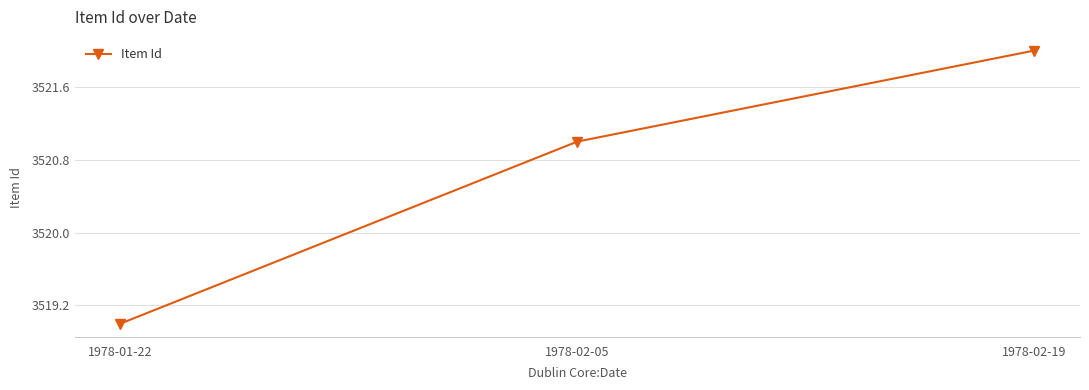

List the labels in order of value, smallest first.

1978-01-22, 1978-02-05, 1978-02-19